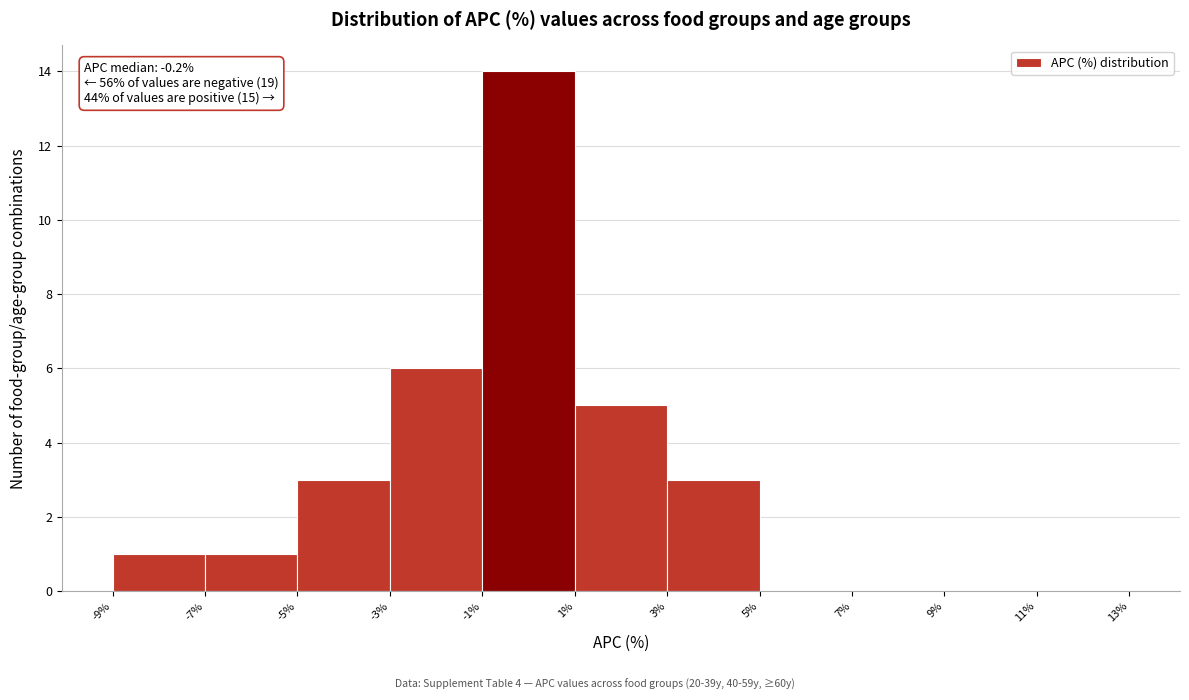

Which range on the x-axis has the tallest bar?

-1% to 1%